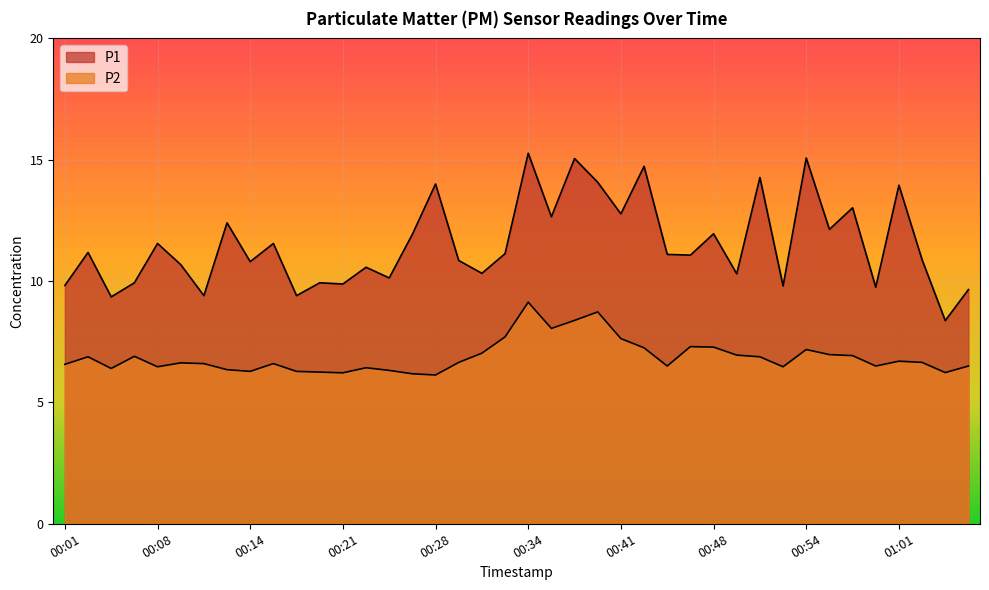

What is the difference between the highest and lowest values at 00:54?

7.9